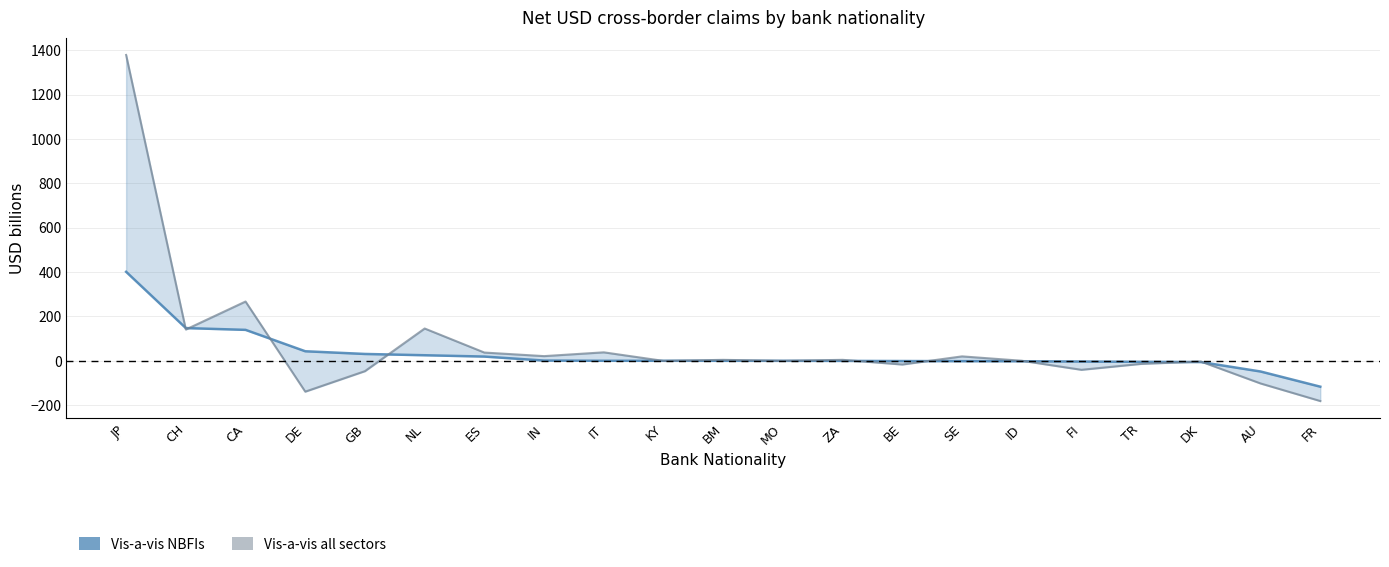

What value does the Vis-a-vis all sectors series have at IT?

38.3